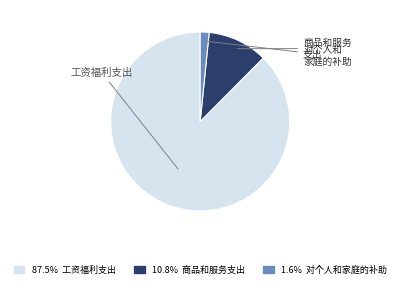

Is there any slice that represents more than half of the pie?

Yes